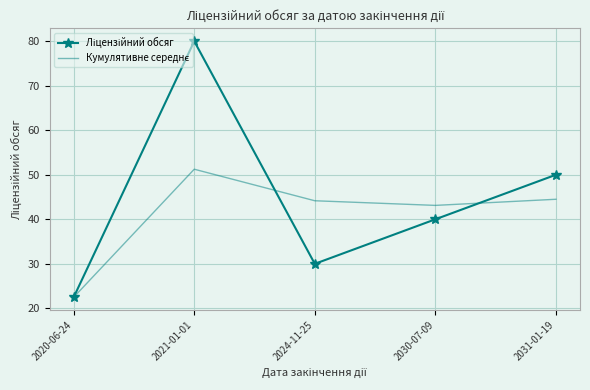

What position from the right is 2021-01-01?

4